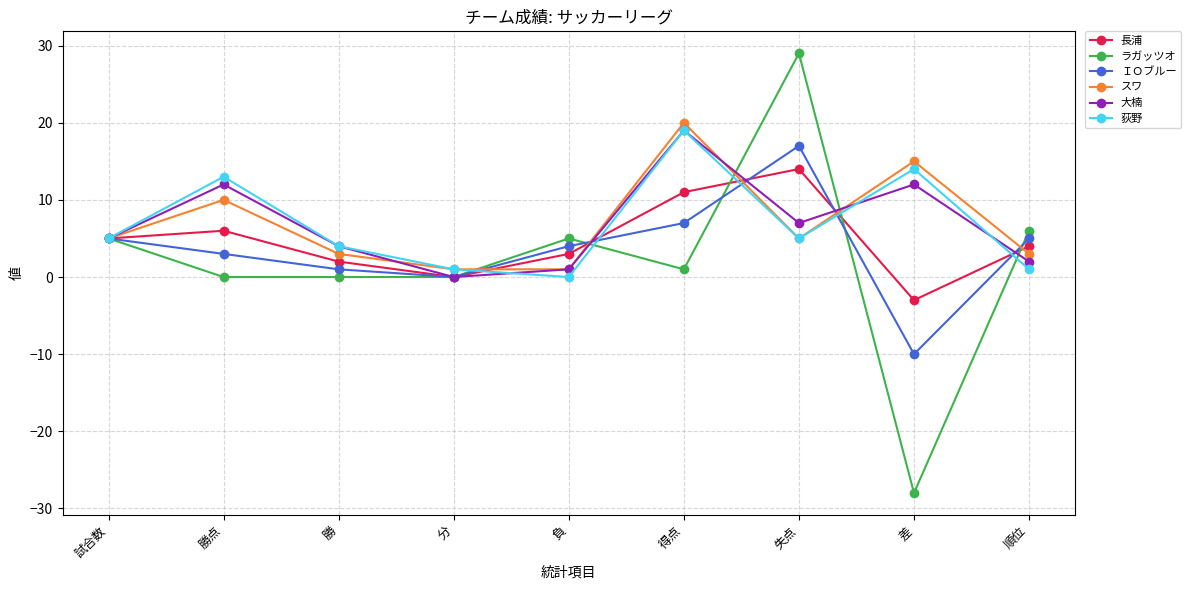

At which category does 荻野 reach its first local valley?

負